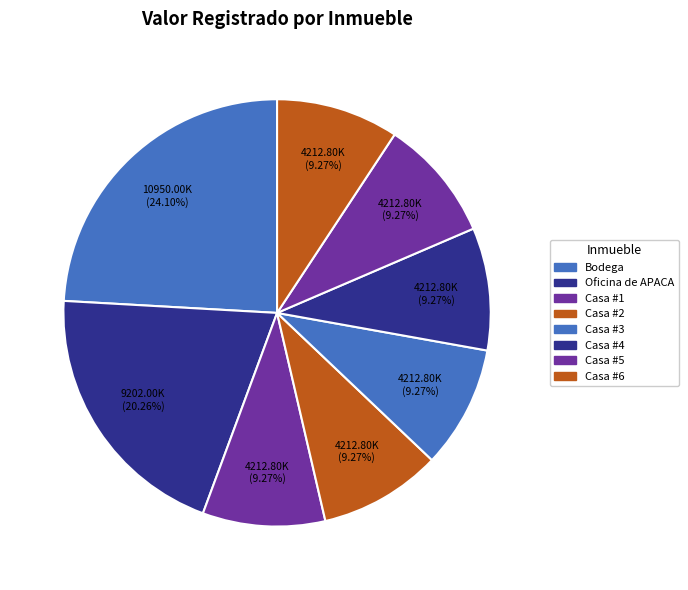

The Casa #3 slice represents 9% of the pie. True or false?

True